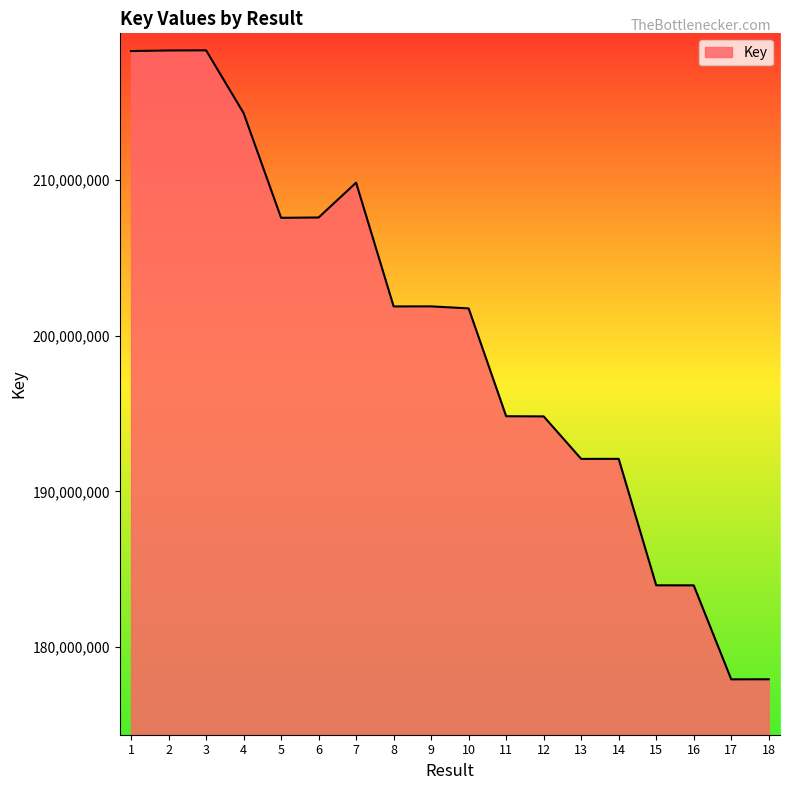

What is the difference between the second highest and second lowest values?

40402623